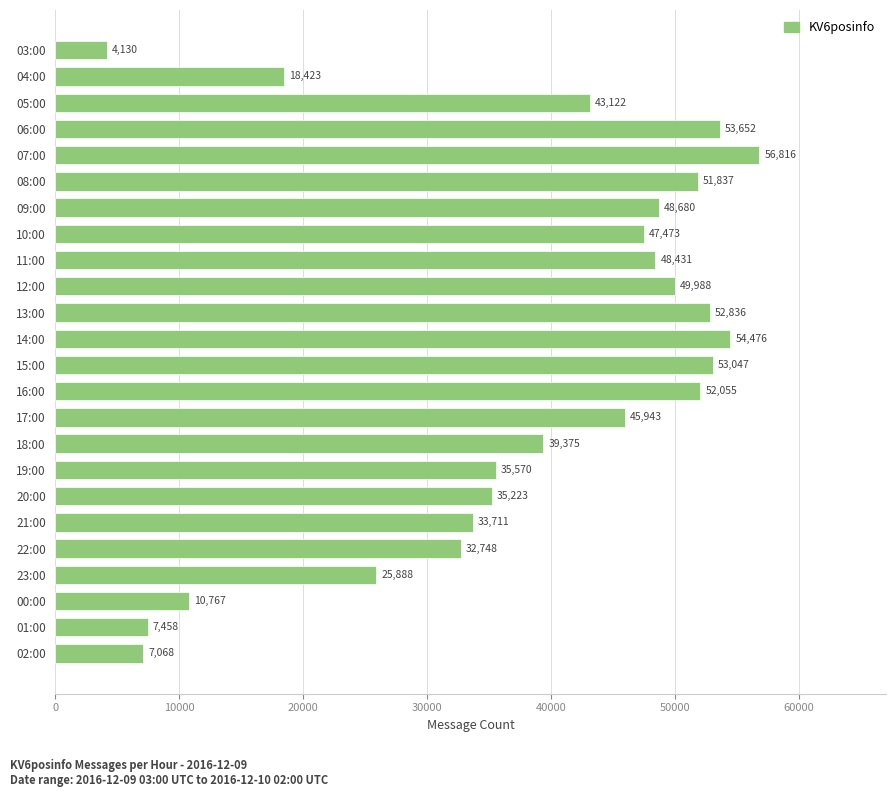

What is the maximum value shown in the chart?

56816